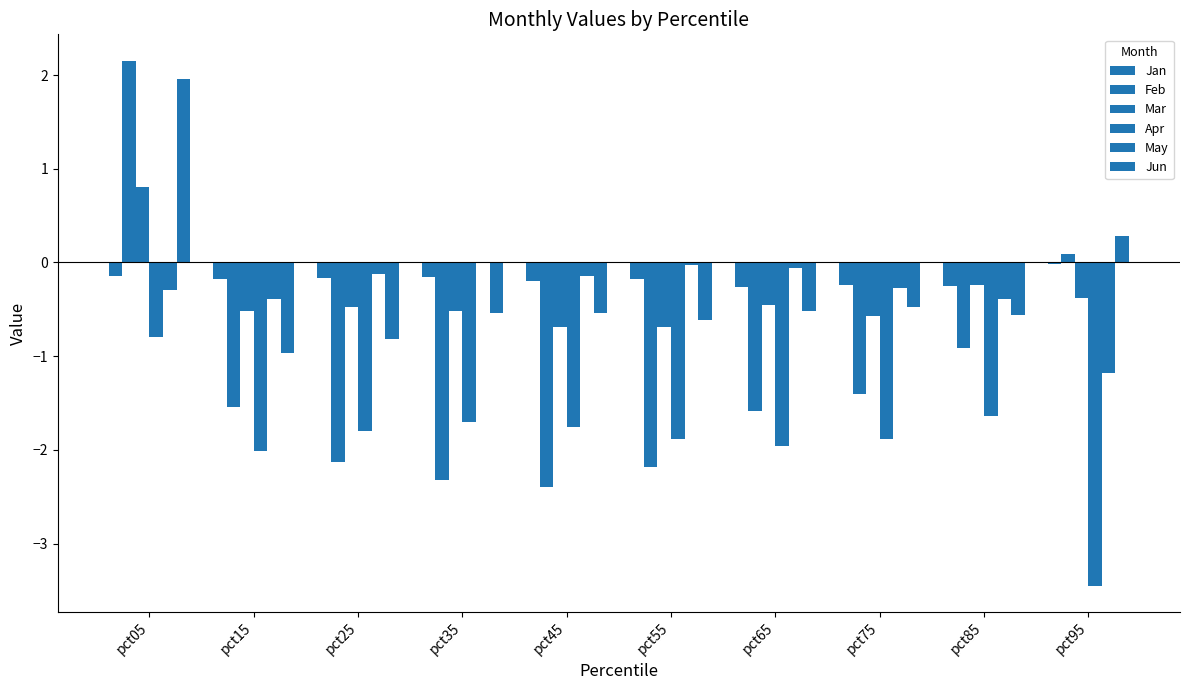

True or false: May has a value of -0.3 at pct75.

True